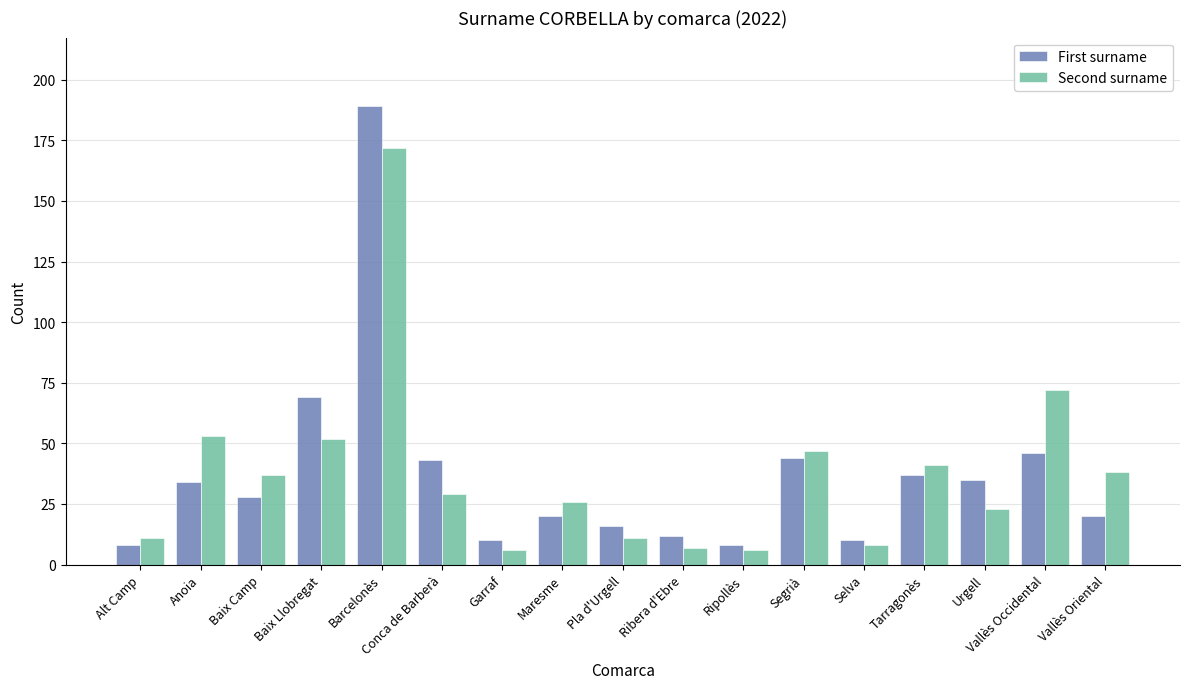

What is the sum of all First surname values?

629